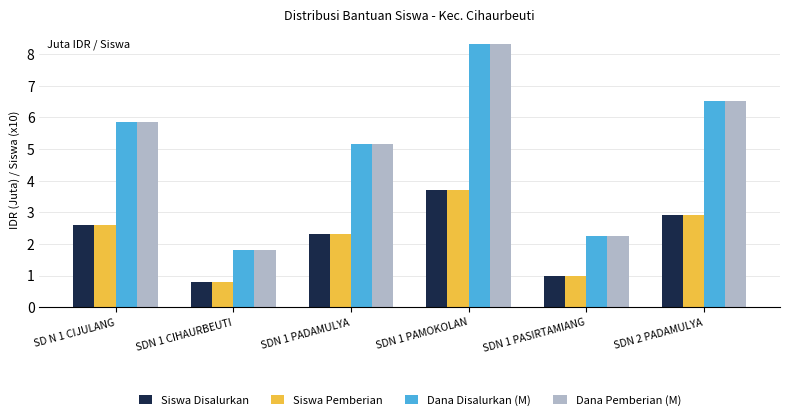

At which category is the sum across all series the highest?

SDN 1 PAMOKOLAN